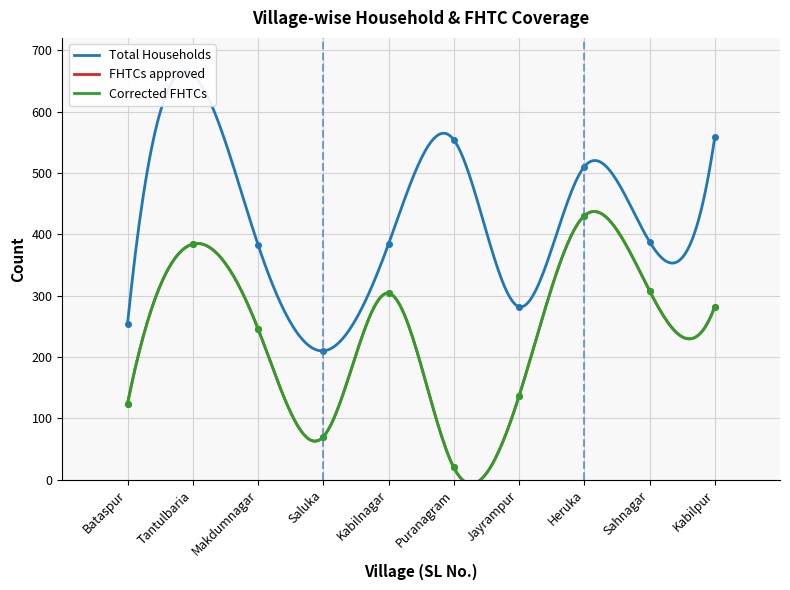

Which has a higher value, Puranagram or Tantulbaria?

Tantulbaria